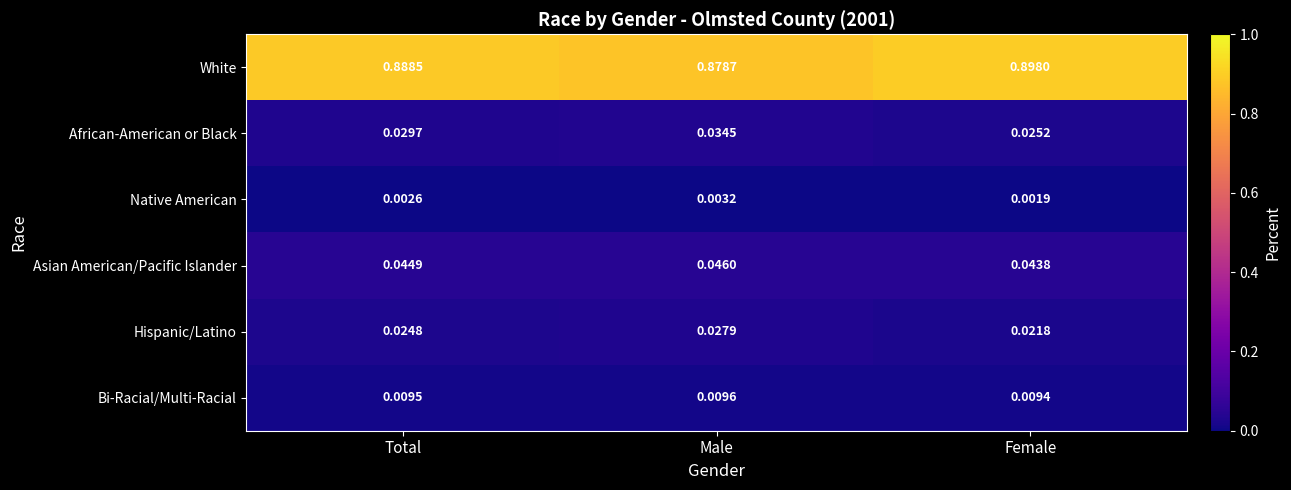

At which label is Bi-Racial/Multi-Racial closest to 0?

Female